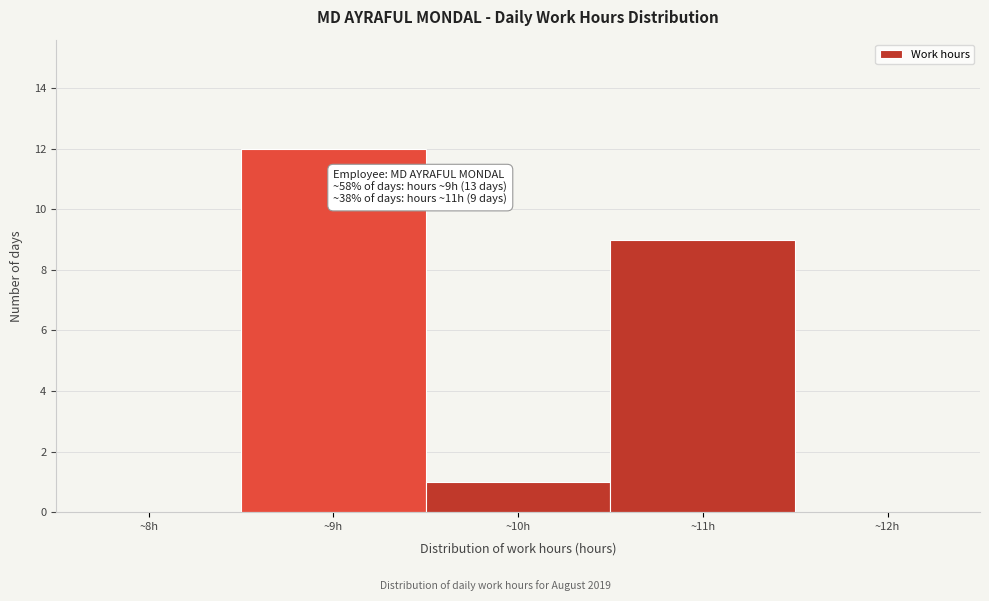

Over which range of the x-axis is the bar tallest?

8.5 to 9.5